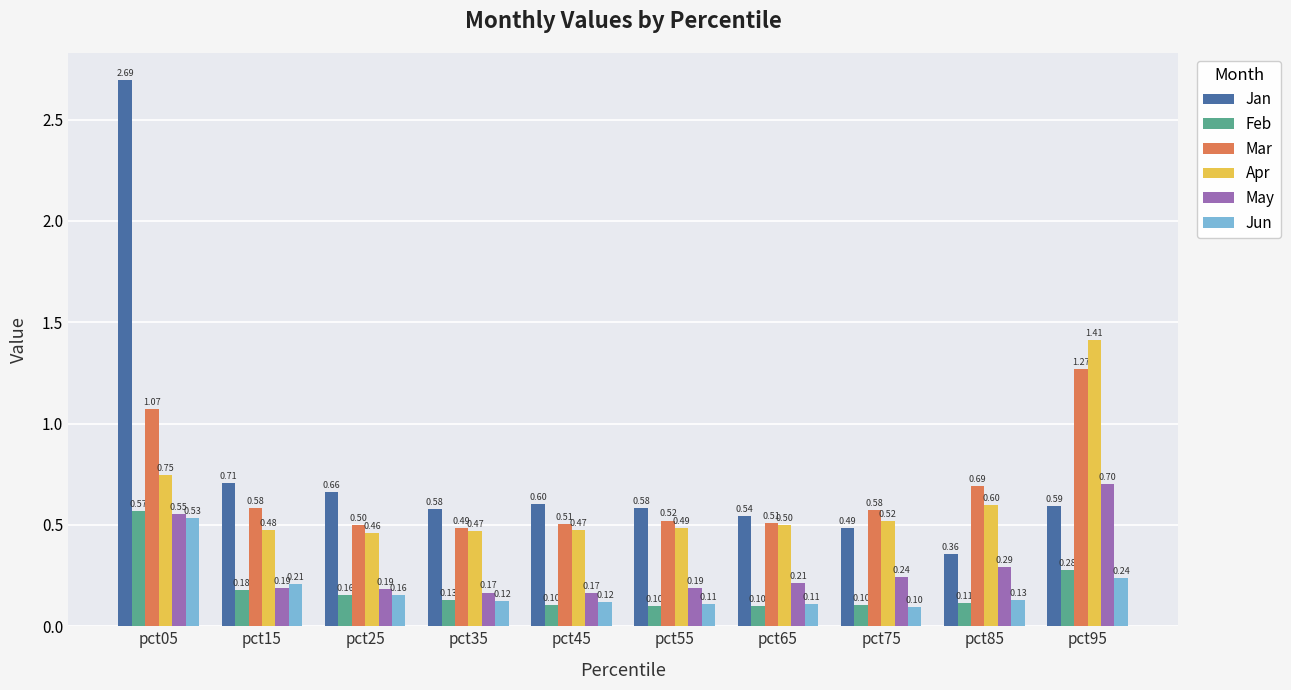

Between pct45 and pct75, which series saw the biggest shift?

Jan